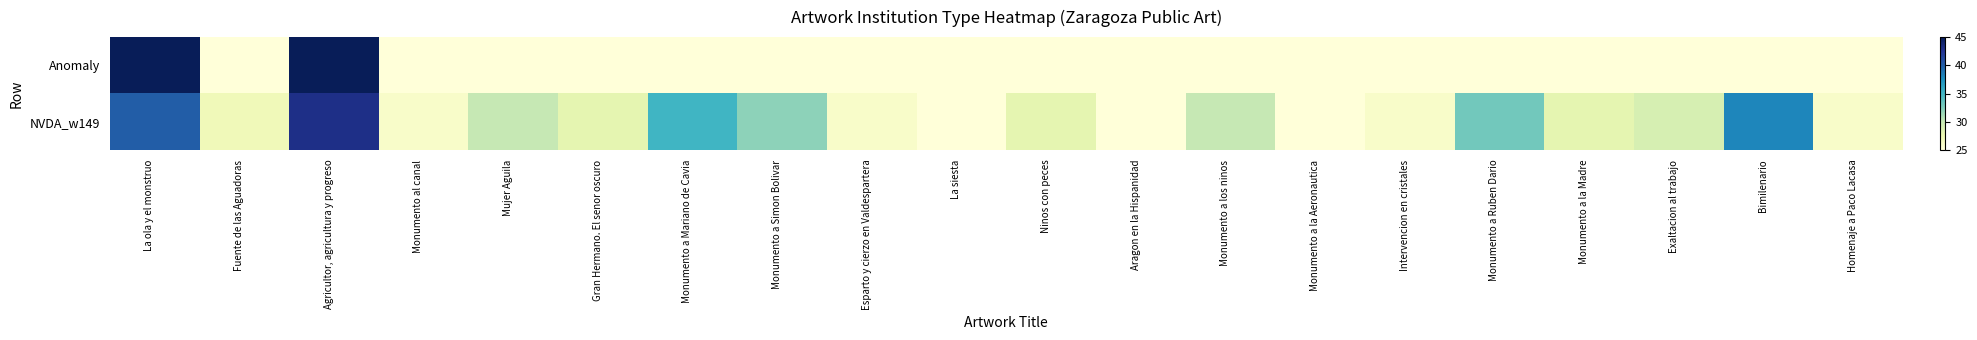

Rank the series by their average value, from lowest to highest.

Anomaly, NVDA_w149